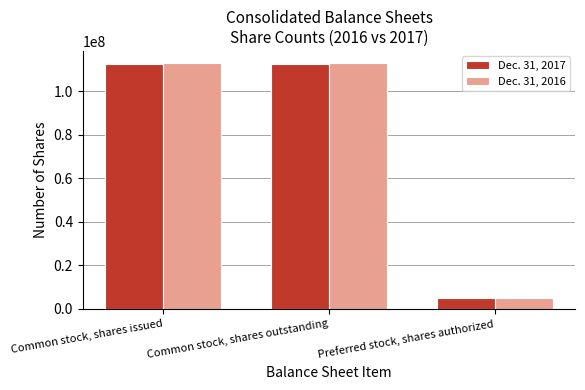

What is the difference between the highest and lowest values at Common stock, shares issued?

261959